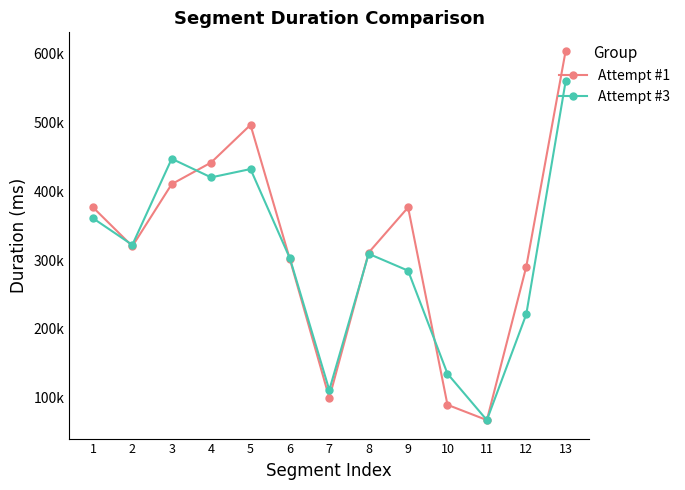

Which series has the widest spread of values?

Attempt #1